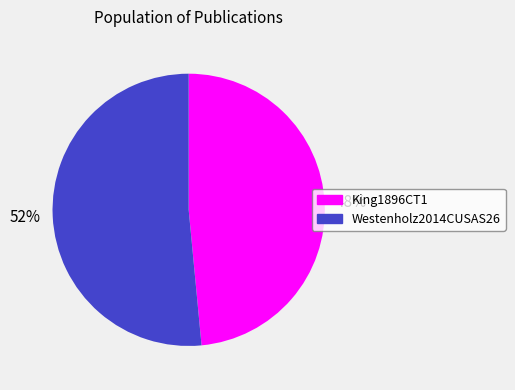

Which slice represents more than half of the pie?

Westenholz2014CUSAS26